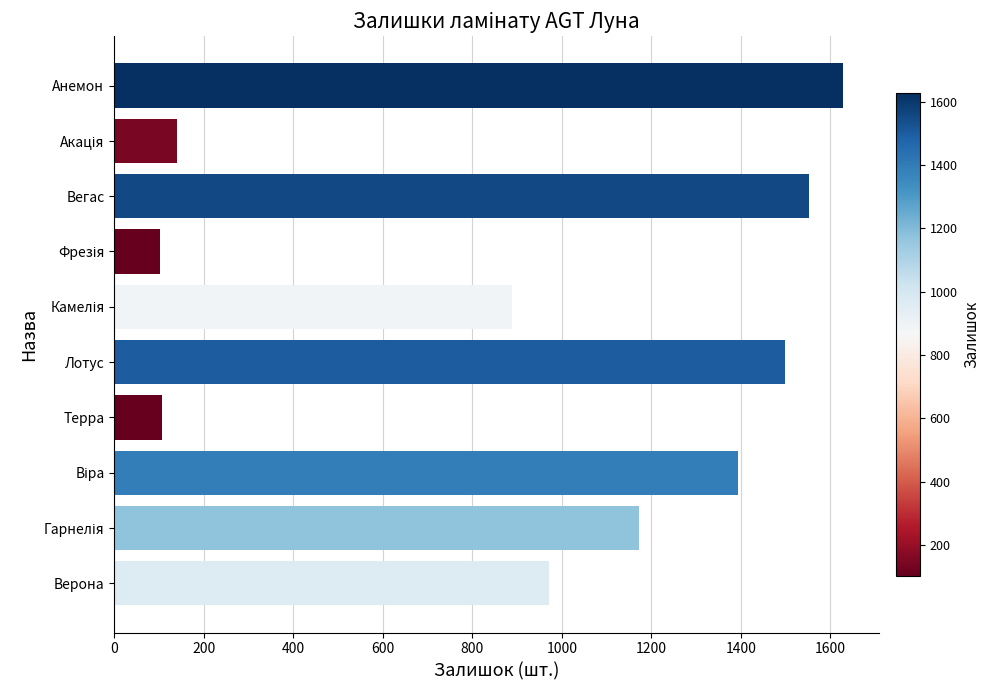

What is the change in value from Лотус to Вегас?

+53